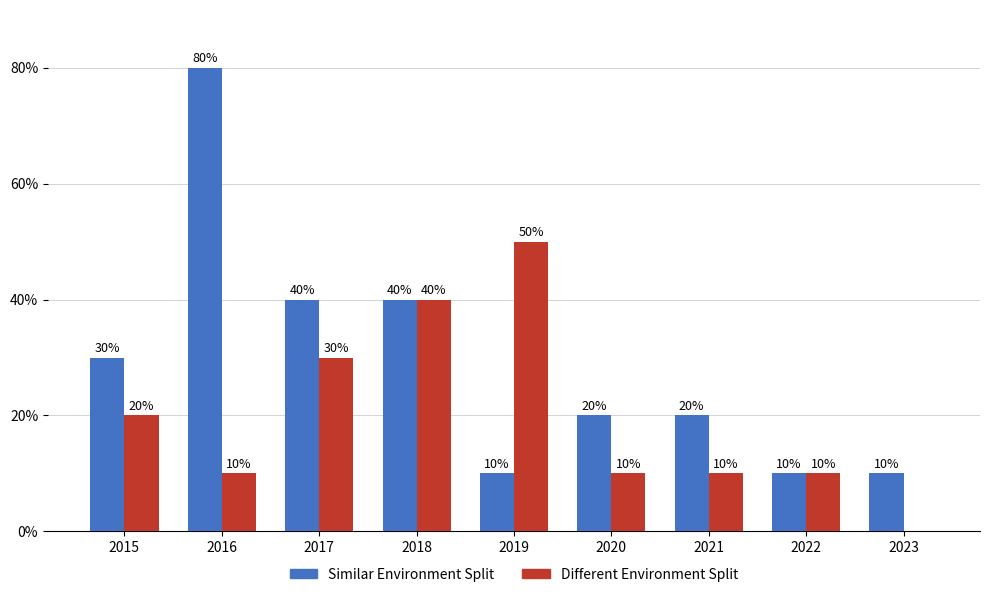

What is the highest value of the Similar Environment Split series?

80